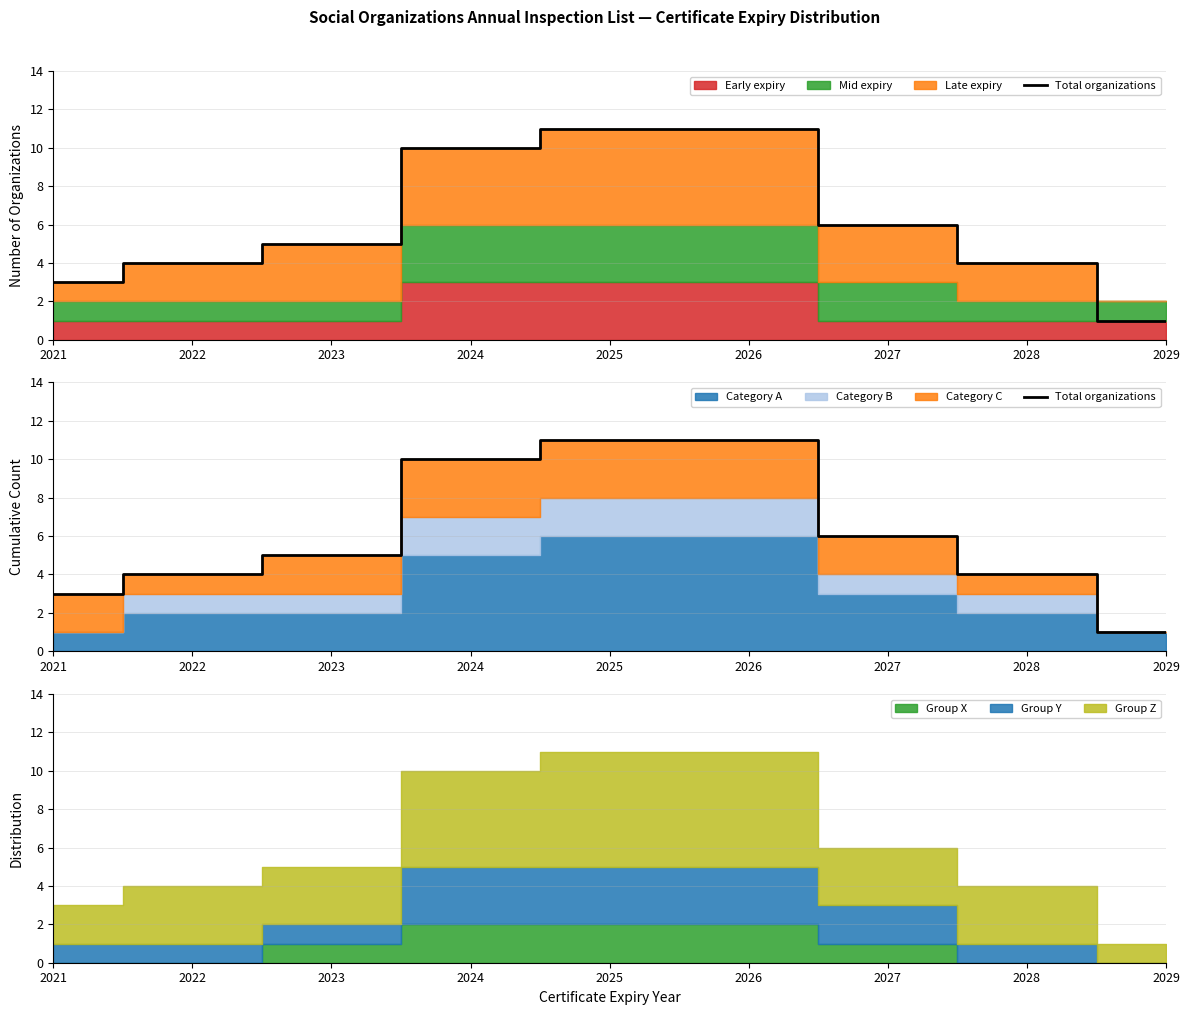

What is the value of the 8th point from the left?

4